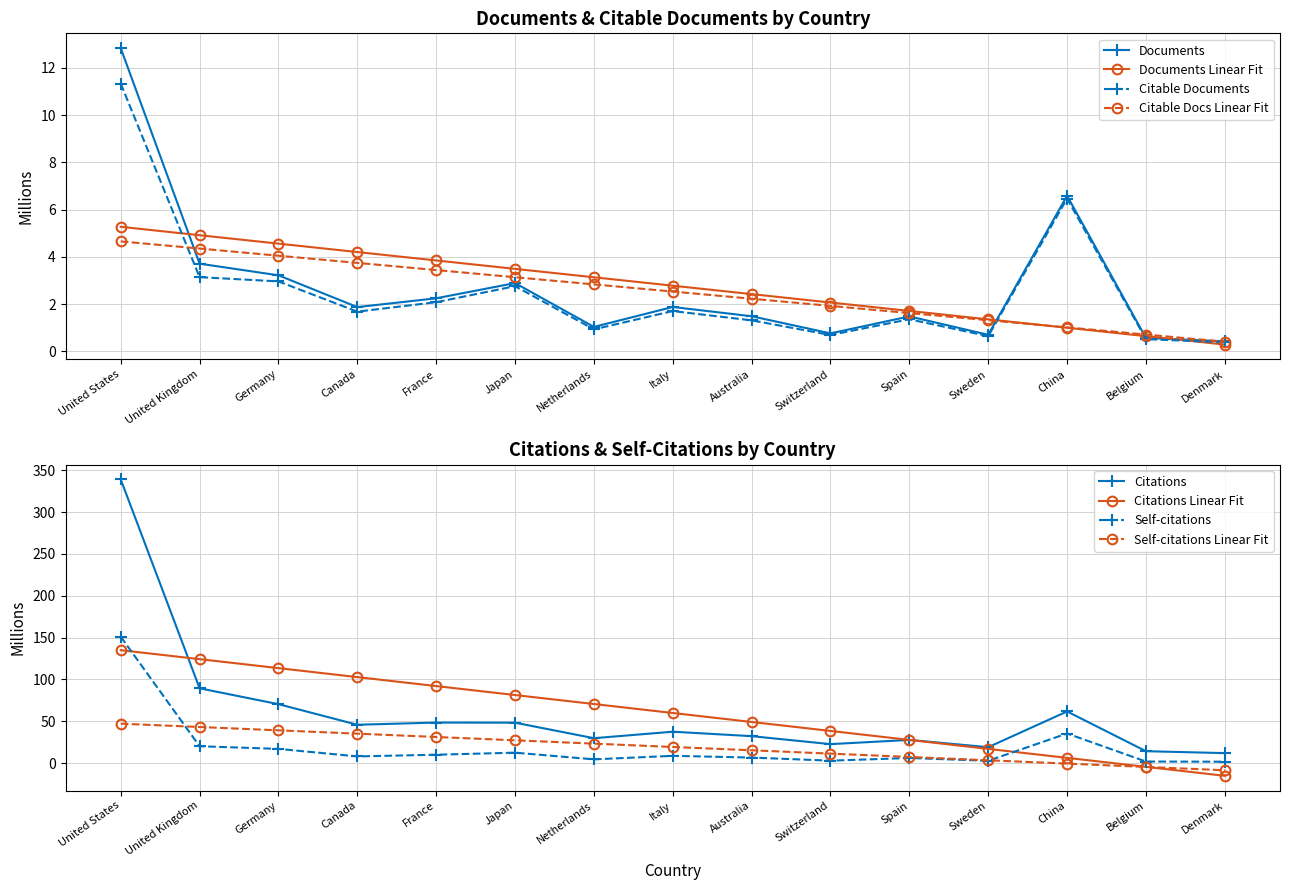

True or false: Citable Documents and Self-citations intersect in this chart.

False